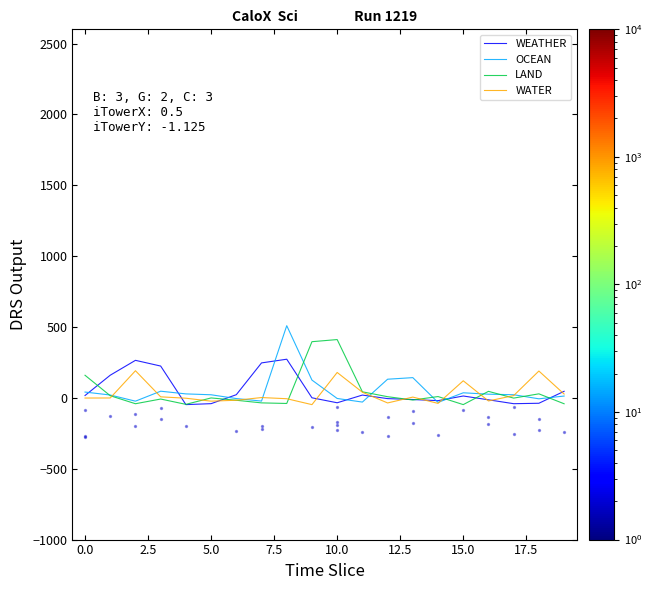

Which series has the widest spread of Y values?

OCEAN